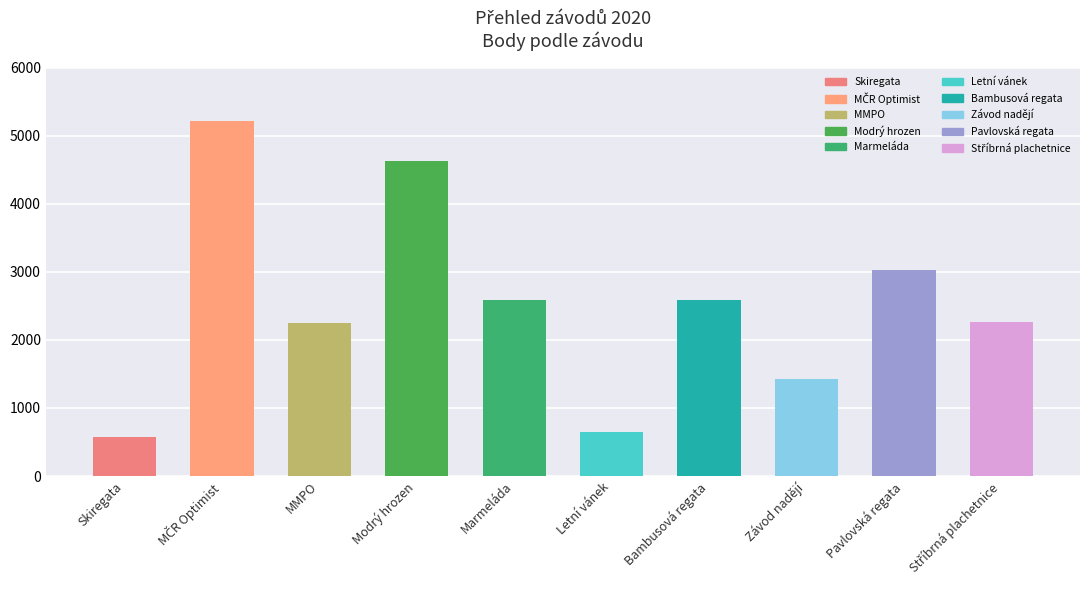

Which has a higher value, Závod nadějí or Letní vánek?

Závod nadějí